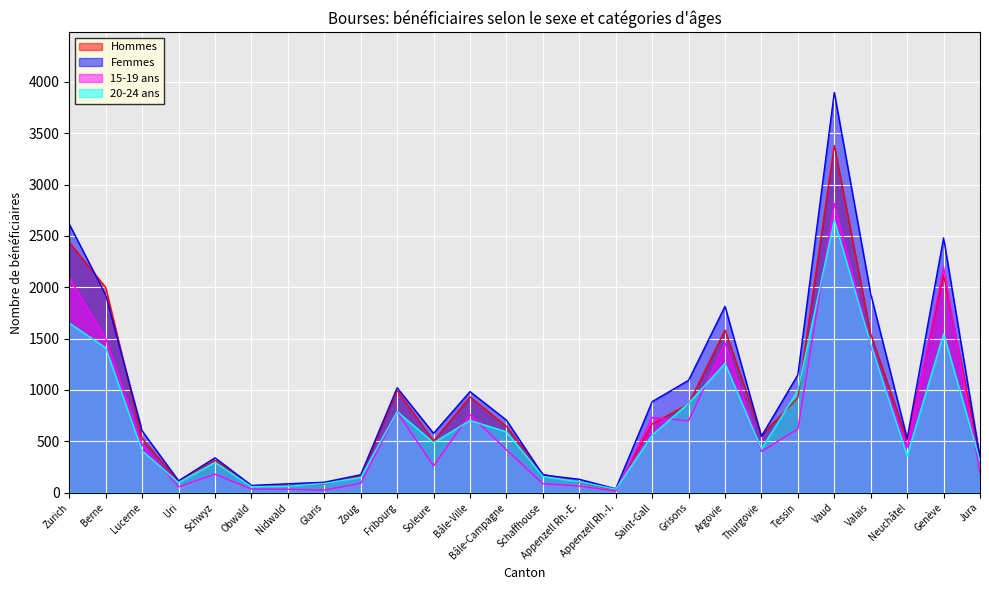

How many categories are shown in the chart?

26